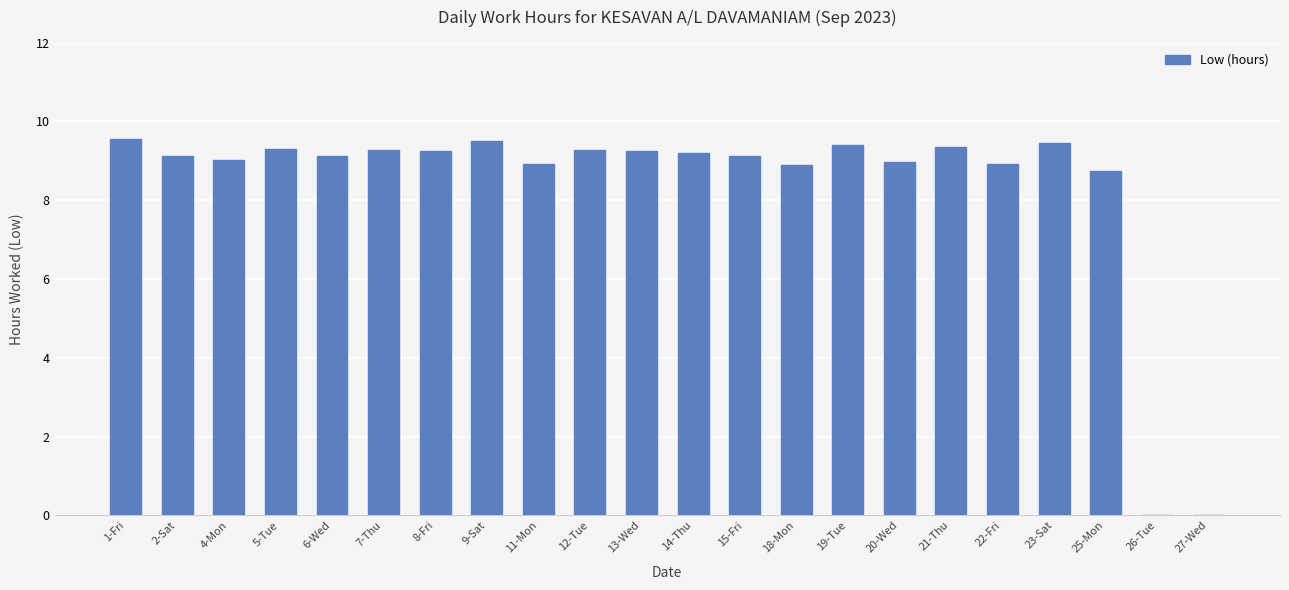

Where does the data first go above 9?

1-Fri